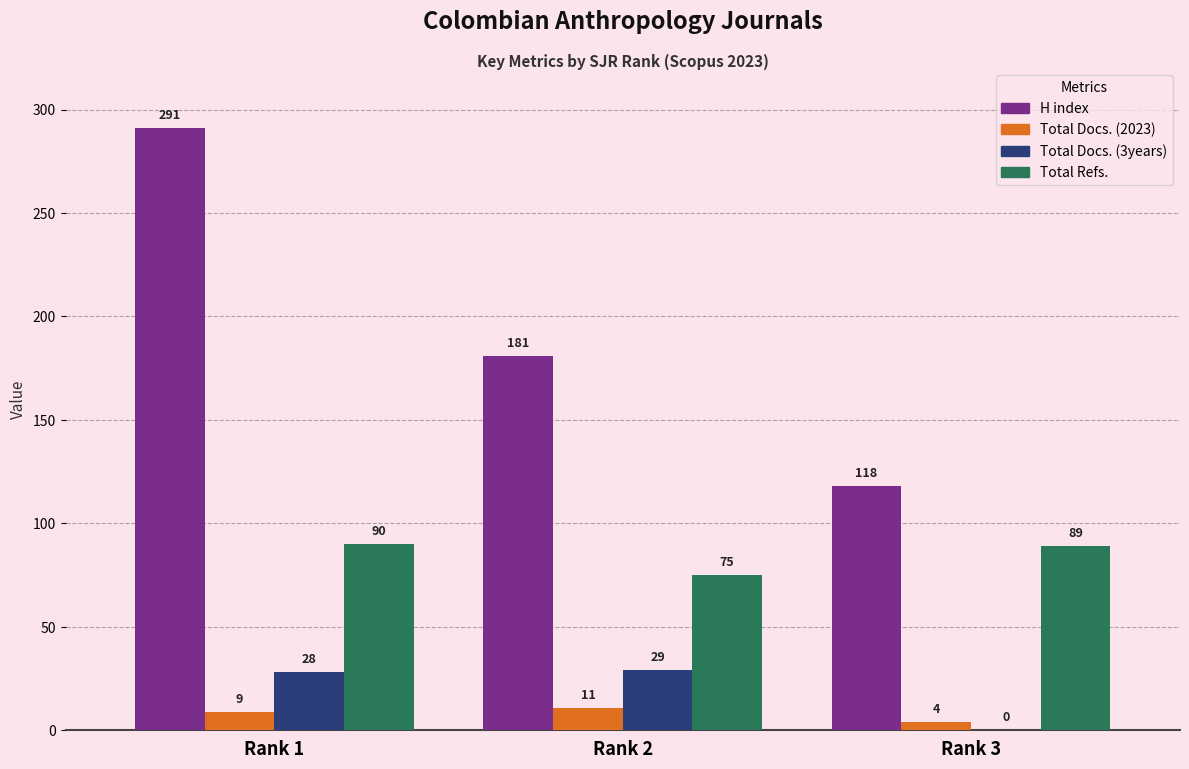

At which label does Total Refs. reach its peak?

Rank 1